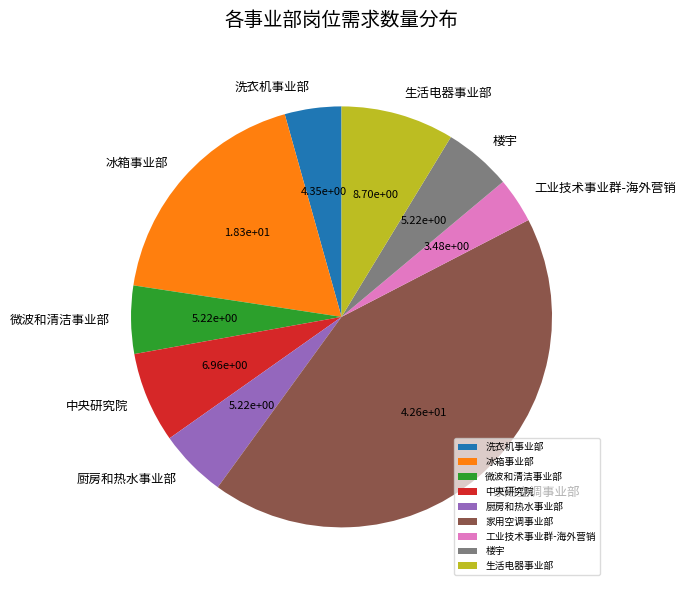

Is it true that 工业技术事业群-海外营销 is 11% of the pie?

False